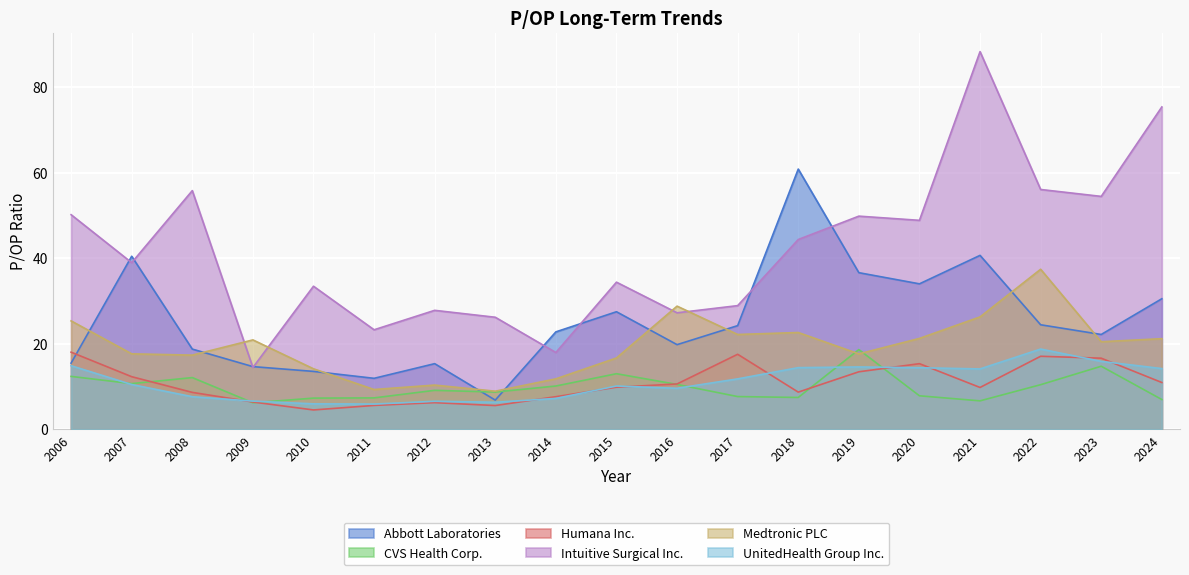

Is it true that Humana Inc. equals 17.1 at 2022?

True